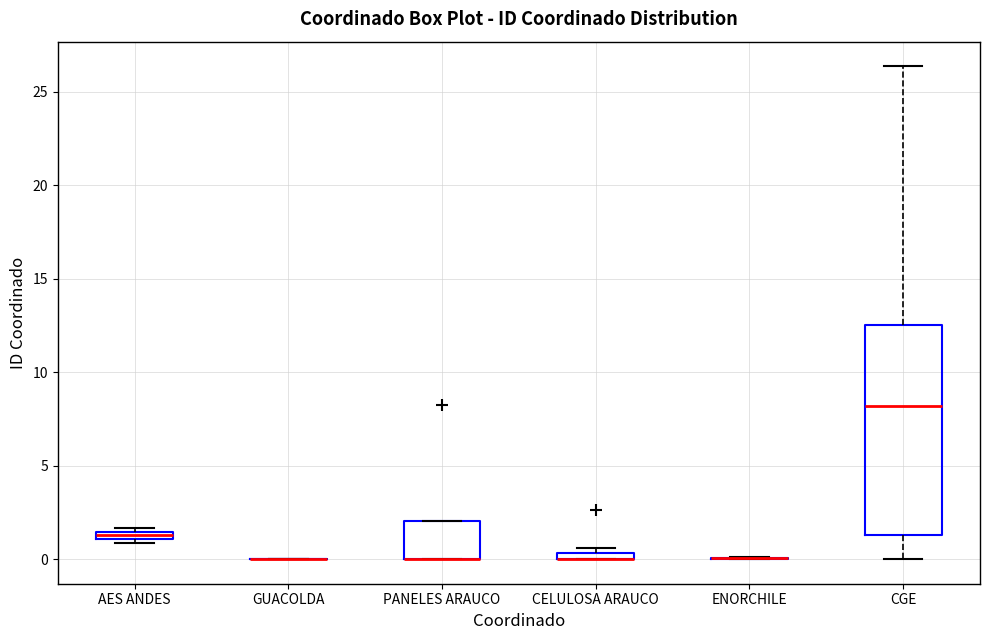

Which box is the tallest, from its lower edge to its upper edge?

CGE